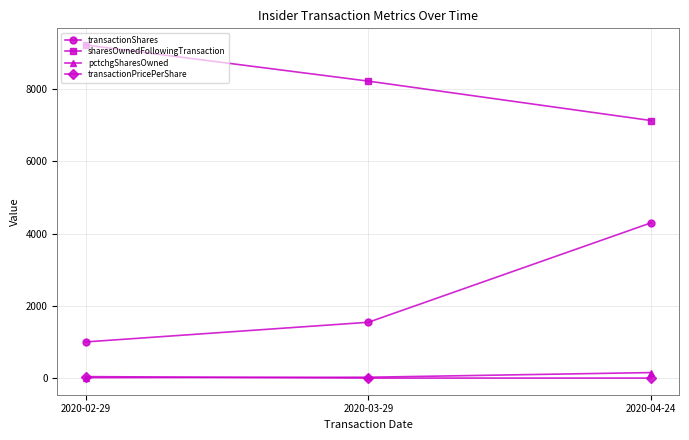

What is the difference between the maximum and second lowest values in the sharesOwnedFollowingTransaction series?

1000.0